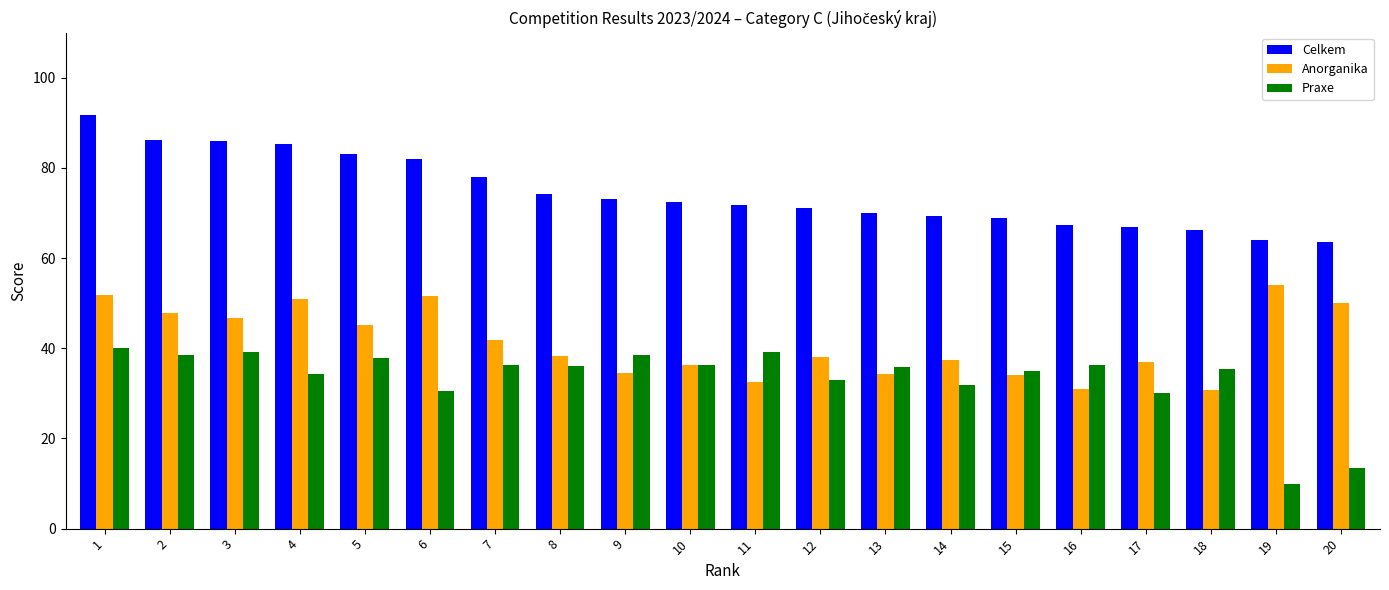

What is the difference between the maximum and minimum values in the Praxe series?

30.0